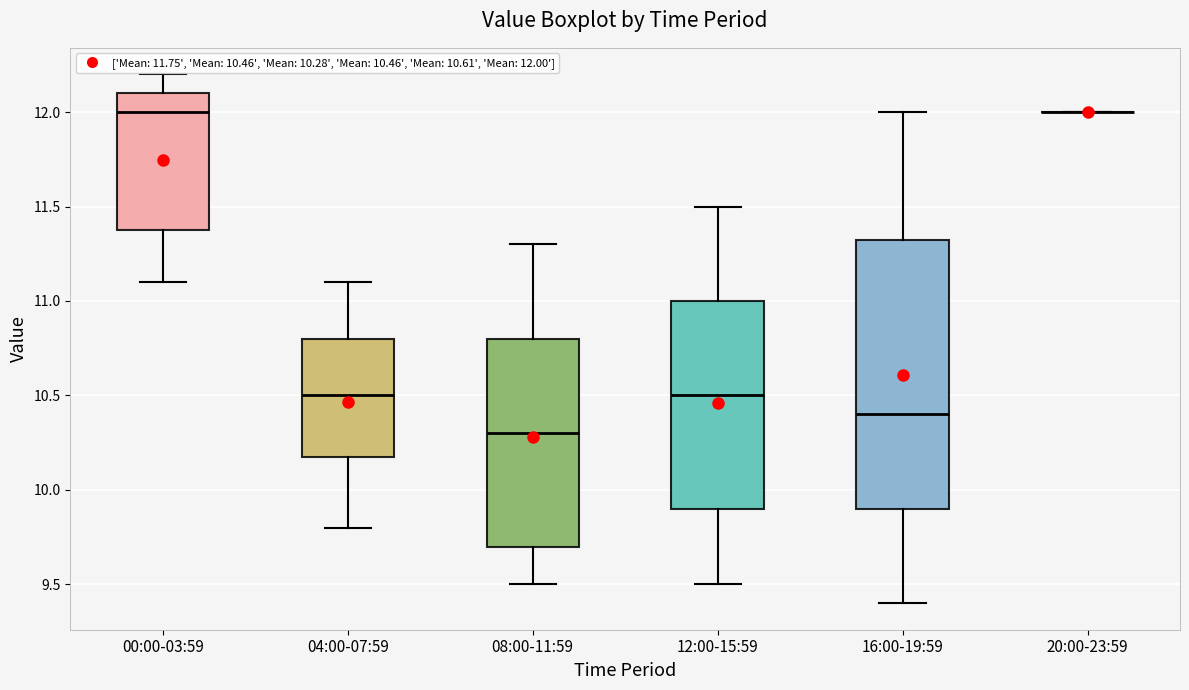

Comparing the boxes themselves (not the whiskers), which one is the tallest?

16:00-19:59